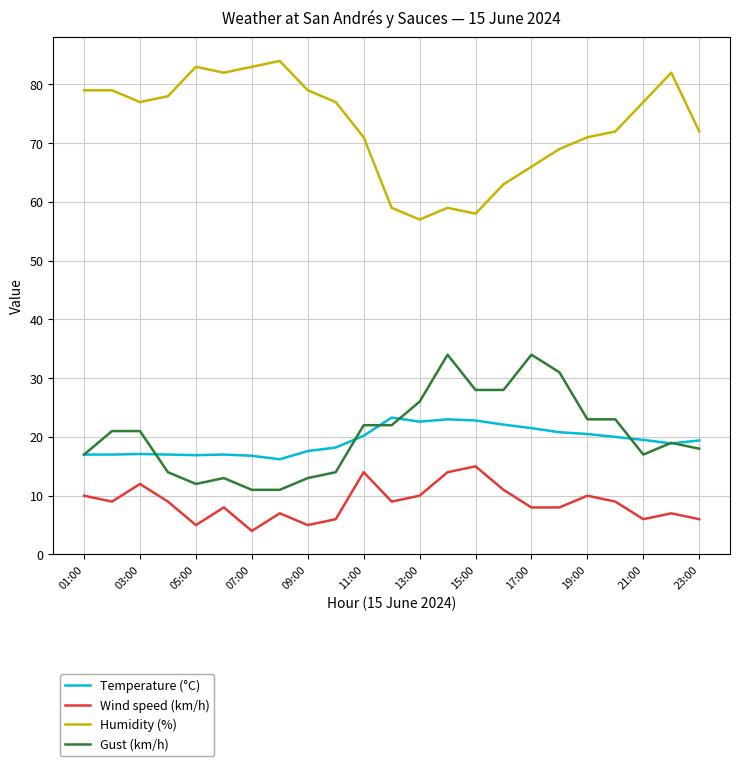

What is the smallest value displayed?

4.0